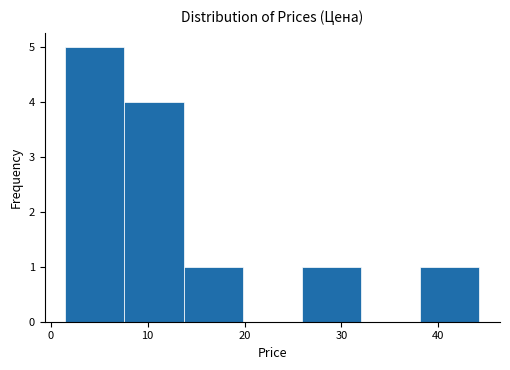

Which range on the x-axis has the tallest bar?

2 to 8